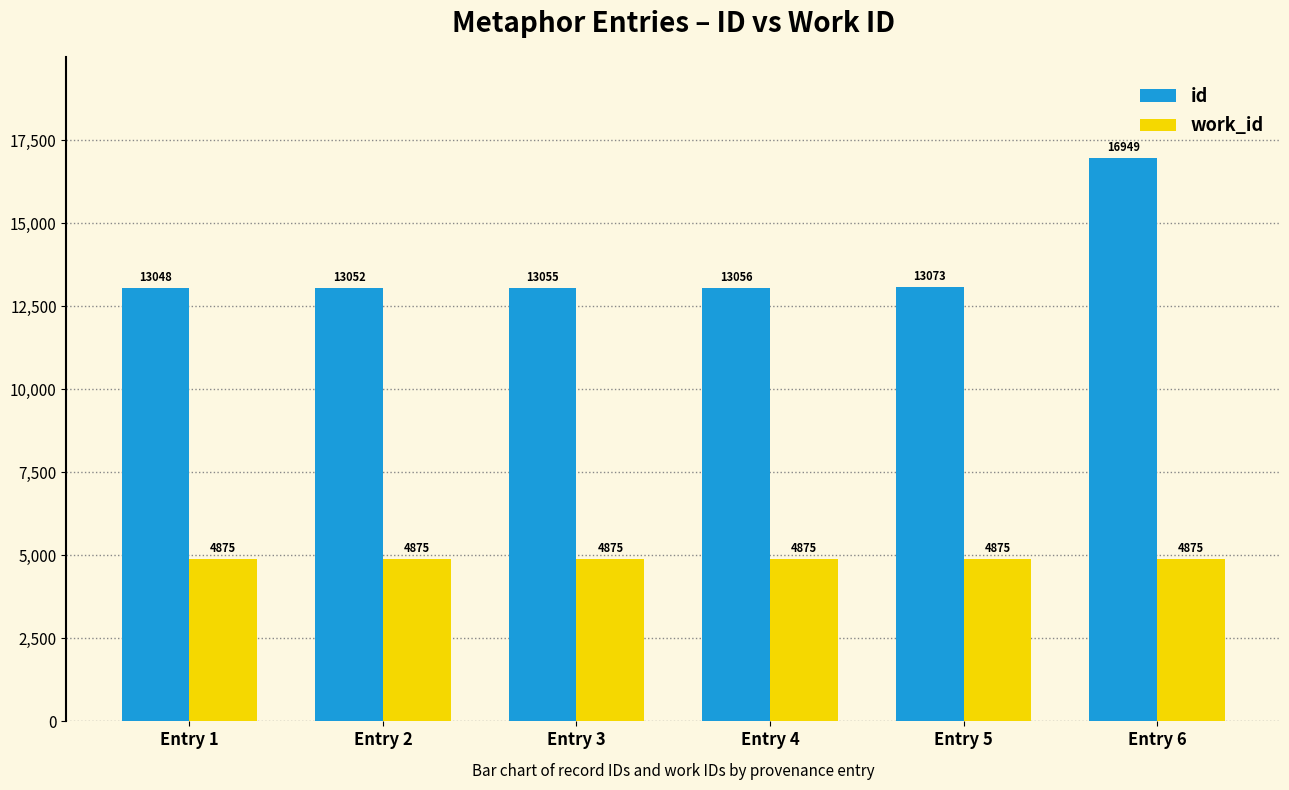

Read the work_id value at Entry 5.

4875